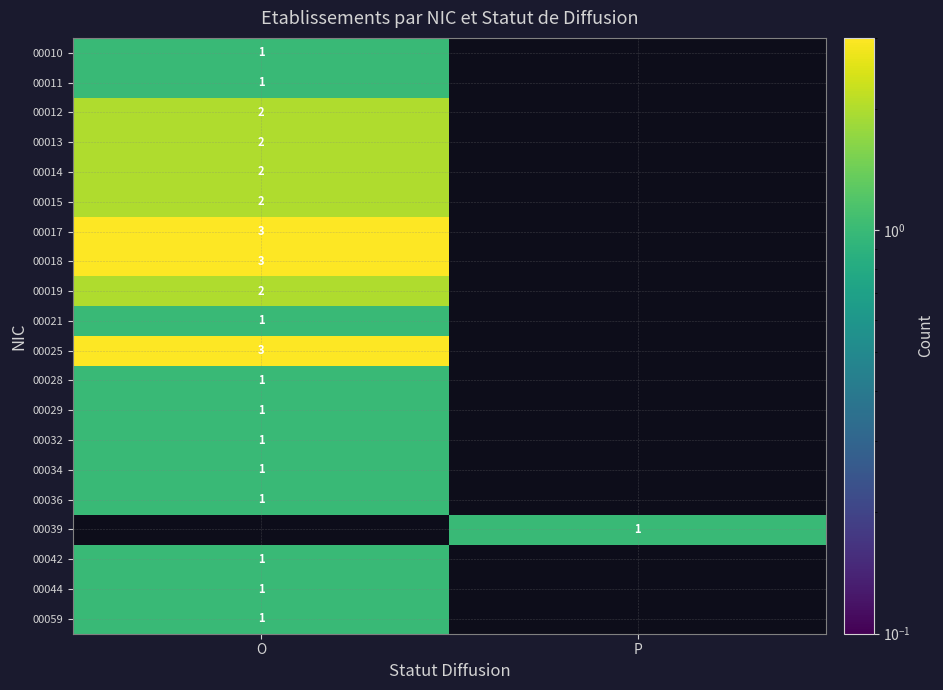

Is the value of 00044 at O greater than the value of 00013 at O?

No